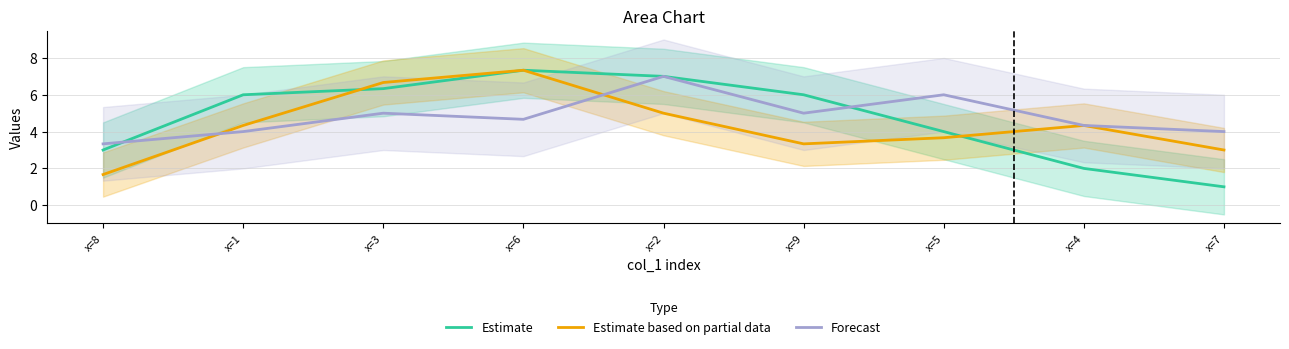

True or false: Estimate based on partial data has a value of 6.4 at x=4.

False